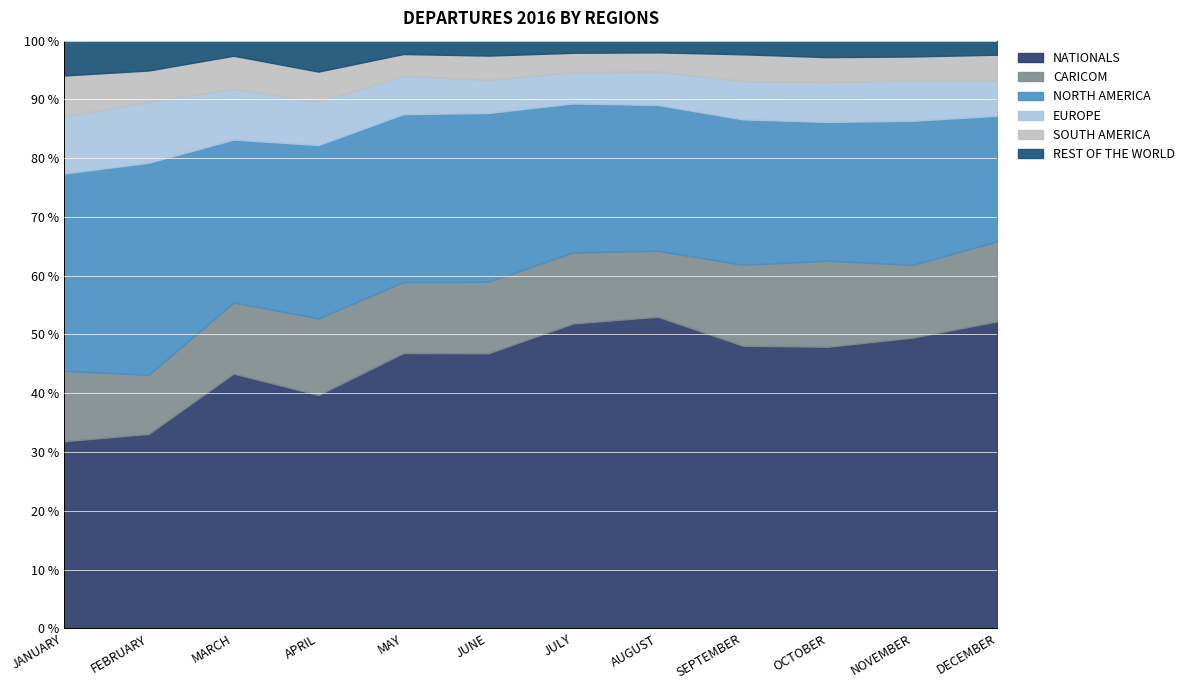

What is the minimum value for NATIONALS?

31.8